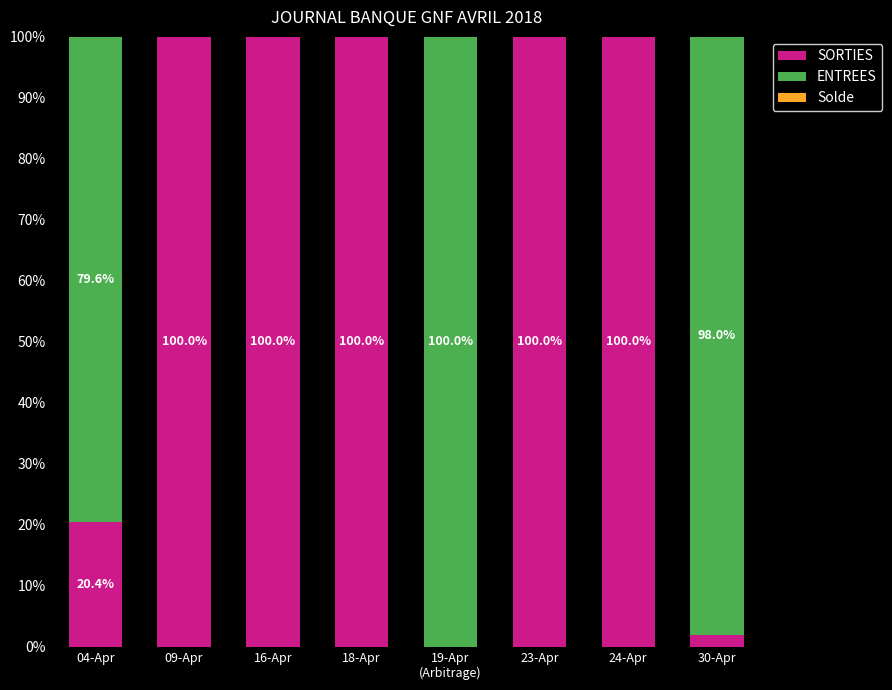

Is it true that SORTIES equals 100.0 at 23-Apr?

True